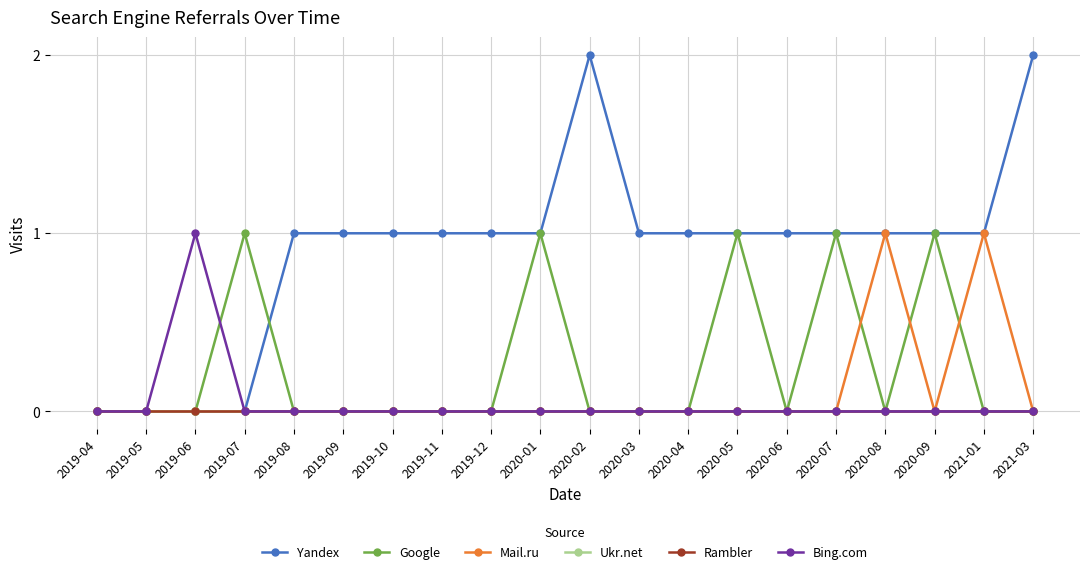

The Bing.com series shows 0 at 2020-08. True or false?

True